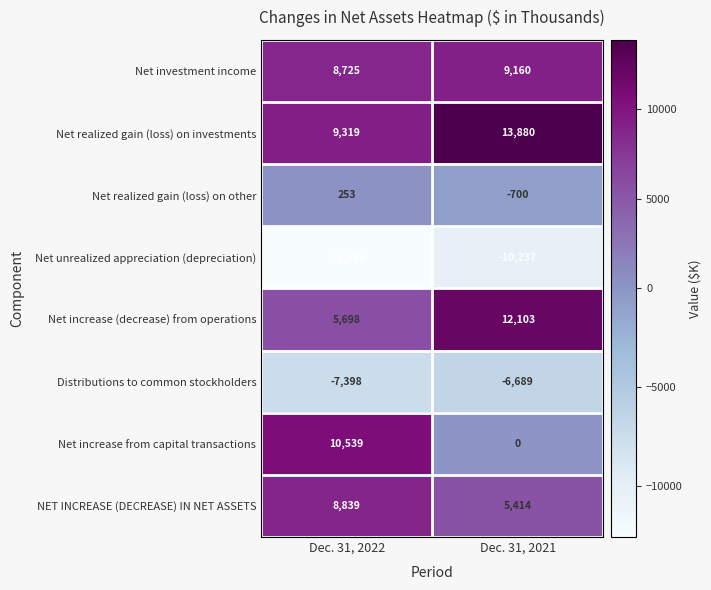

What is the sum of the Net increase (decrease) from operations values at Dec. 31, 2021 and Dec. 31, 2022?

17801